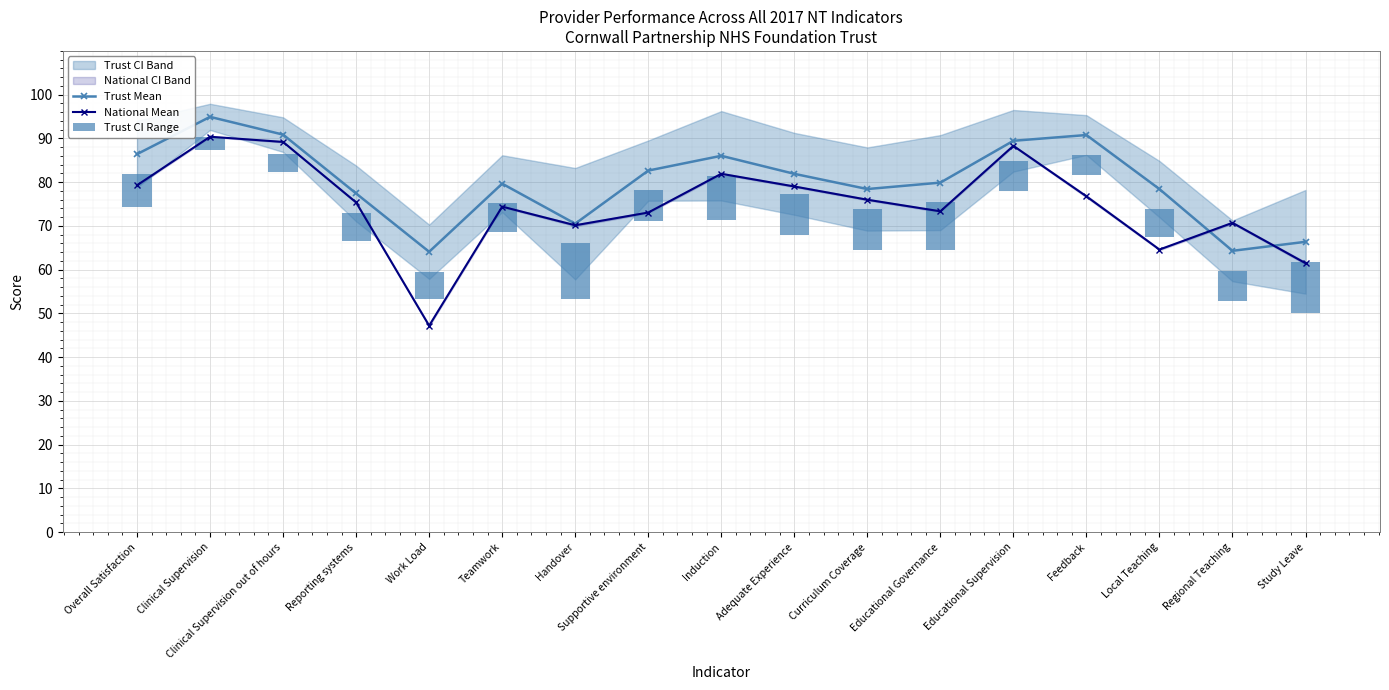

Reading left to right, extract all data points from this chart.

Trust Mean: 86.4	94.9	90.9	77.4	64.1	79.7	70.5	82.7	86.0	81.9	78.4	79.9	89.5	90.8	78.4	64.3	66.4
National Mean: 79.3	90.4	89.2	75.4	47.2	74.4	70.2	73.1	81.9	79.0	76.0	73.3	88.3	76.8	64.6	70.7	61.5
Trust CI Range: 7.6	3.0	4.0	6.4	6.2	6.5	12.7	6.9	10.2	9.4	9.5	10.9	7.0	4.5	6.4	7.0	11.8